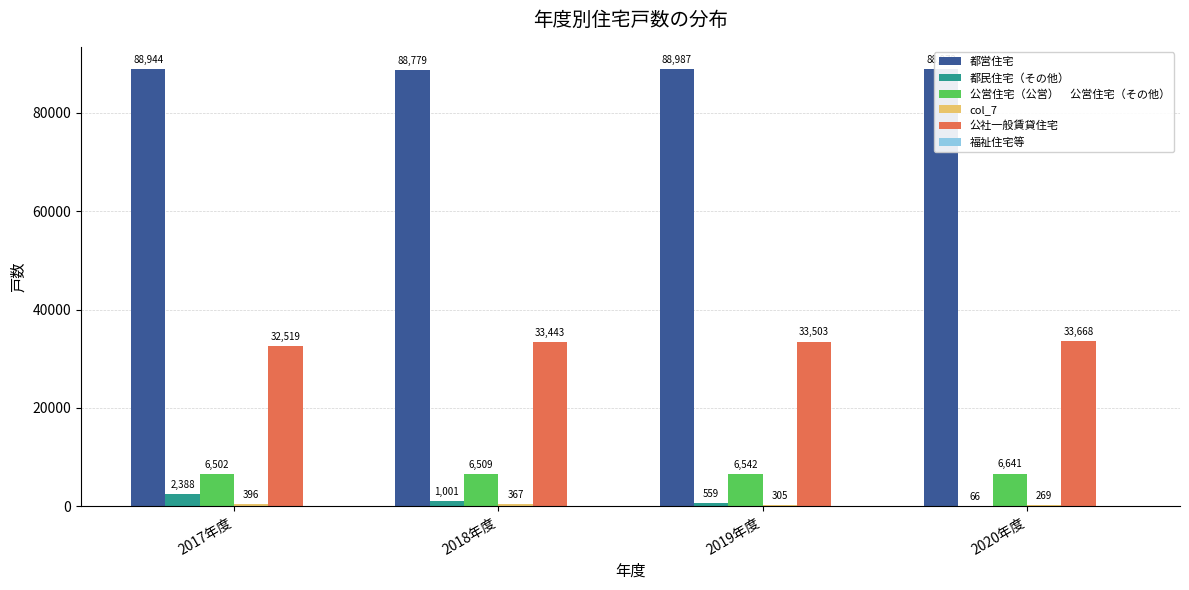

Which label corresponds to the largest value in the chart?

2019年度